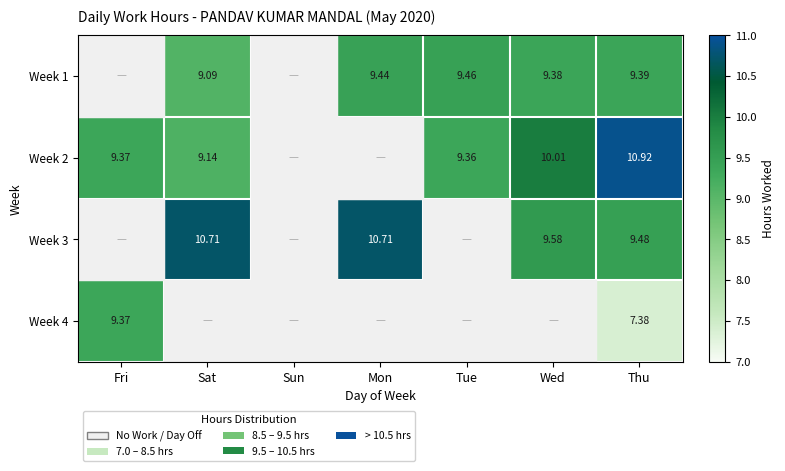

How many data points does each series have?

7